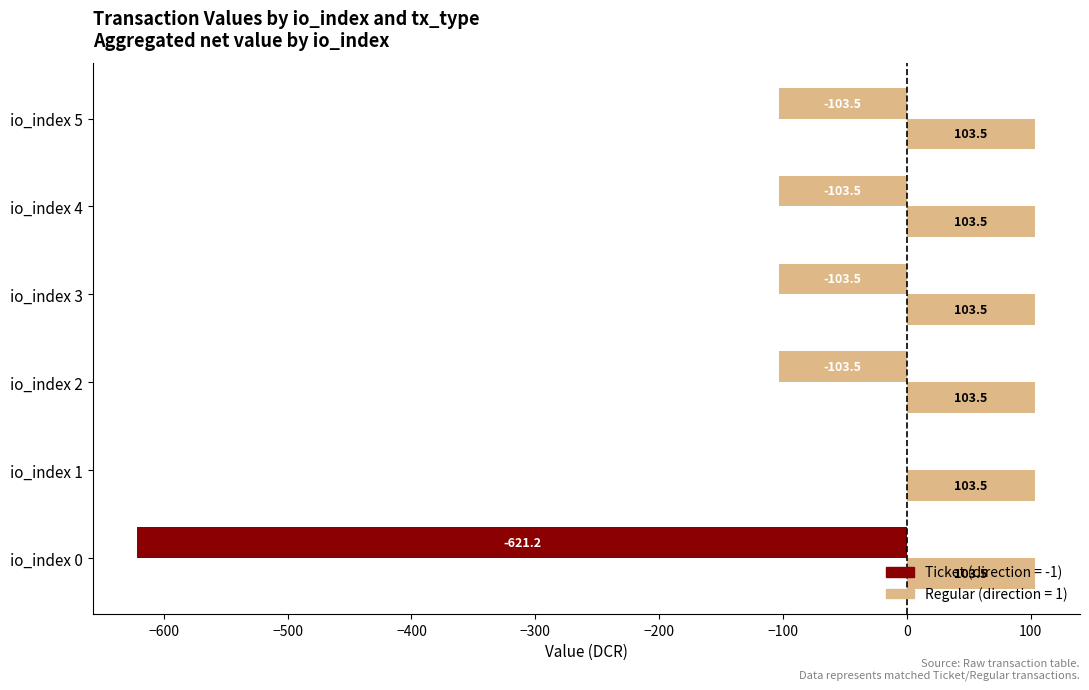

Count the number of categories in the chart.

6